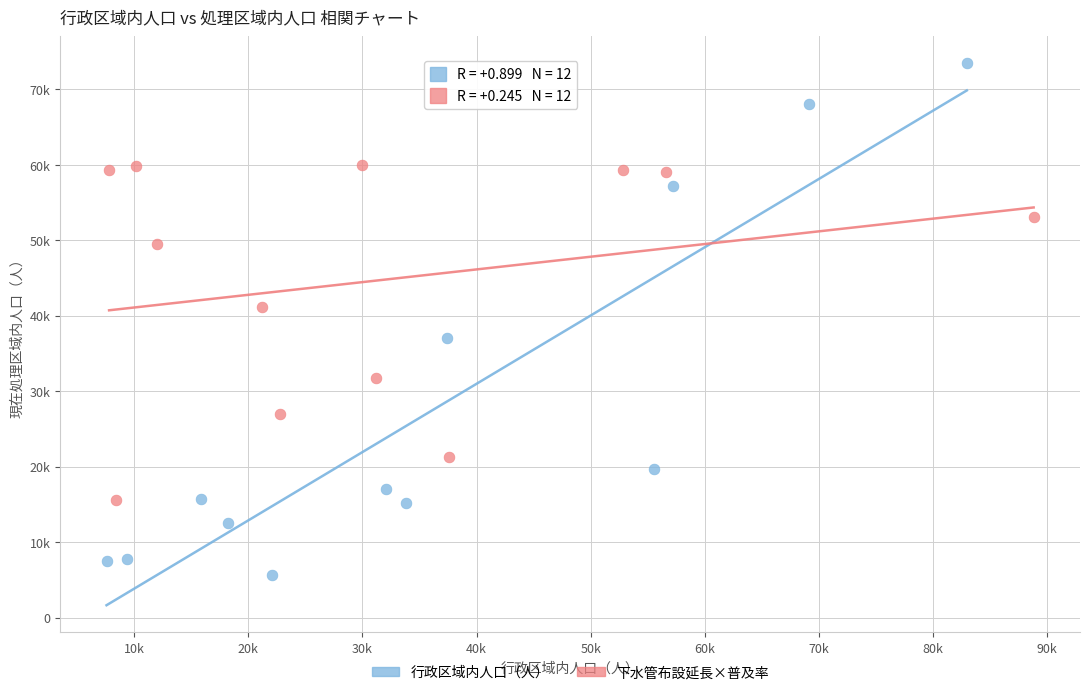

Which series reaches the minimum Y coordinate?

行政区域内人口（人）